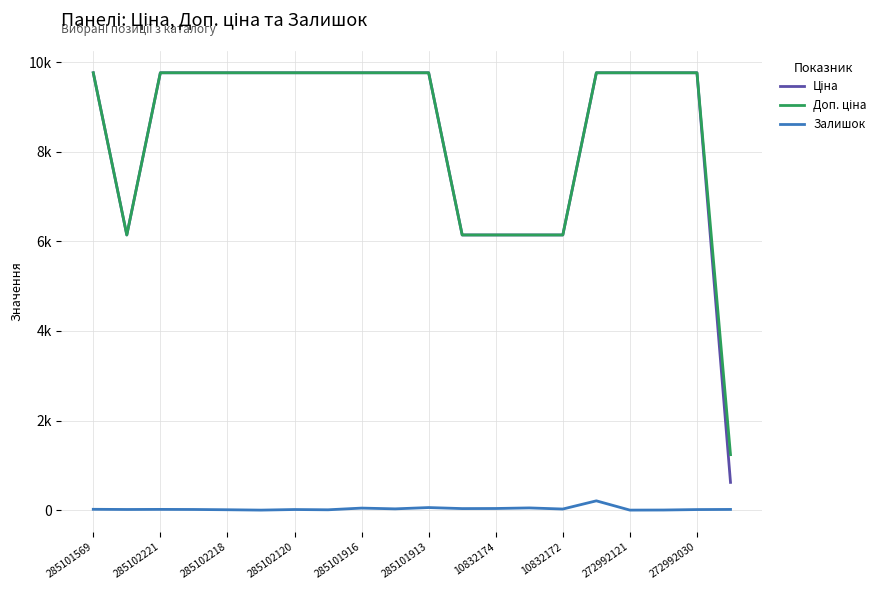

Rank the series by their maximum value, from lowest to highest.

Залишок, Ціна, Доп. ціна